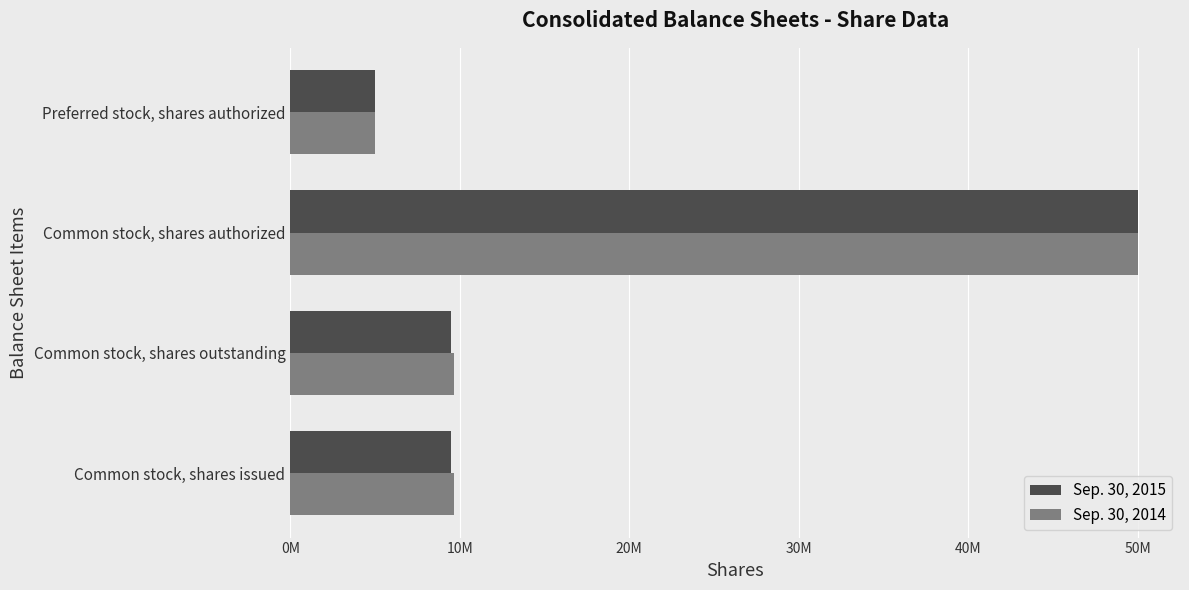

What are all the series names shown in the legend?

Sep. 30, 2015, Sep. 30, 2014